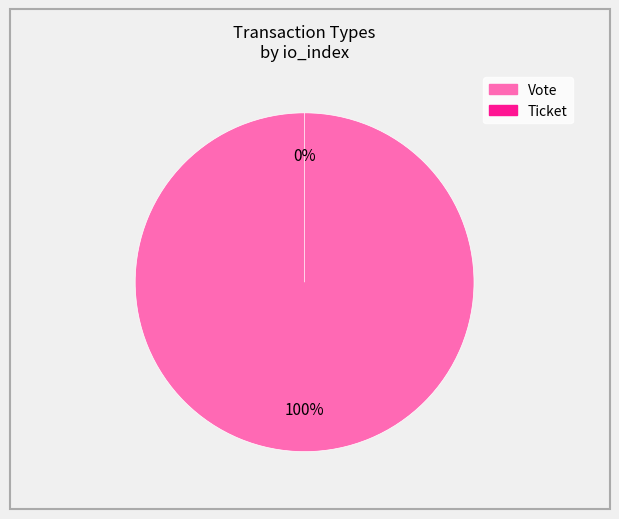

Does Ticket account for over 50% of the chart?

No